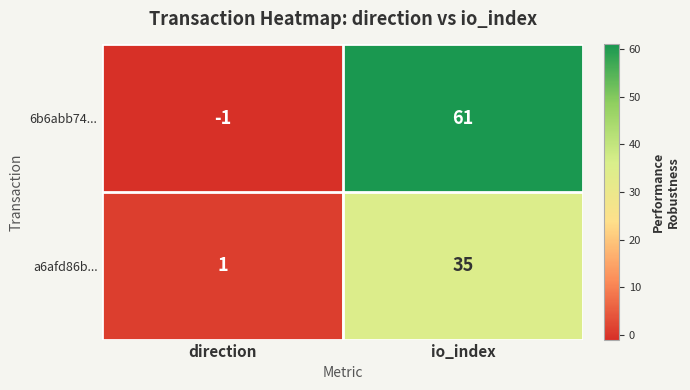

How many distinct data groups are displayed?

2